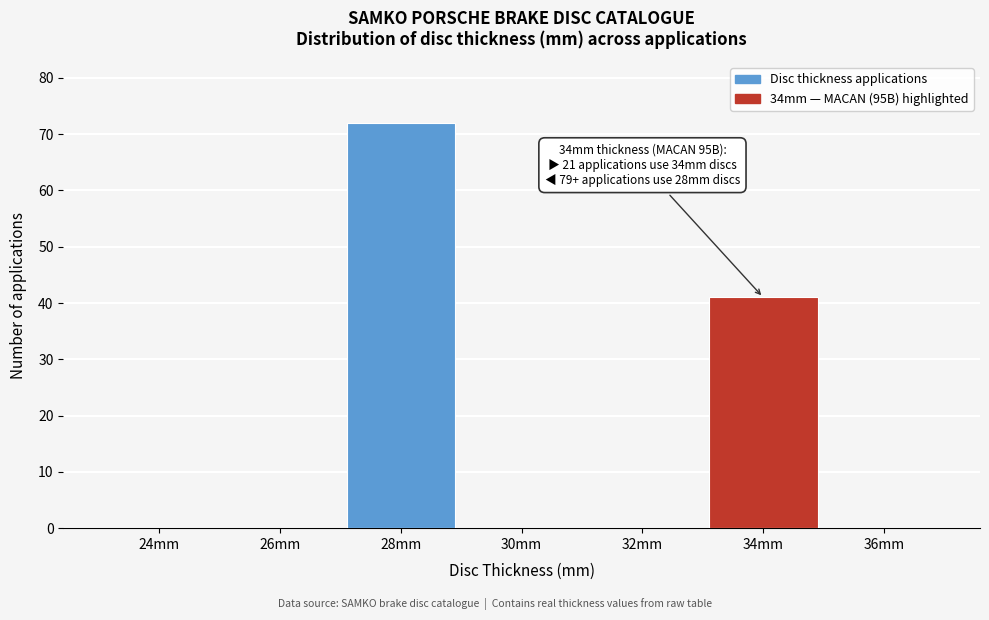

Reading right to left, what are all the values shown in this chart?

36mm=0	34mm=41	32mm=0	30mm=0	28mm=72	26mm=0	24mm=0